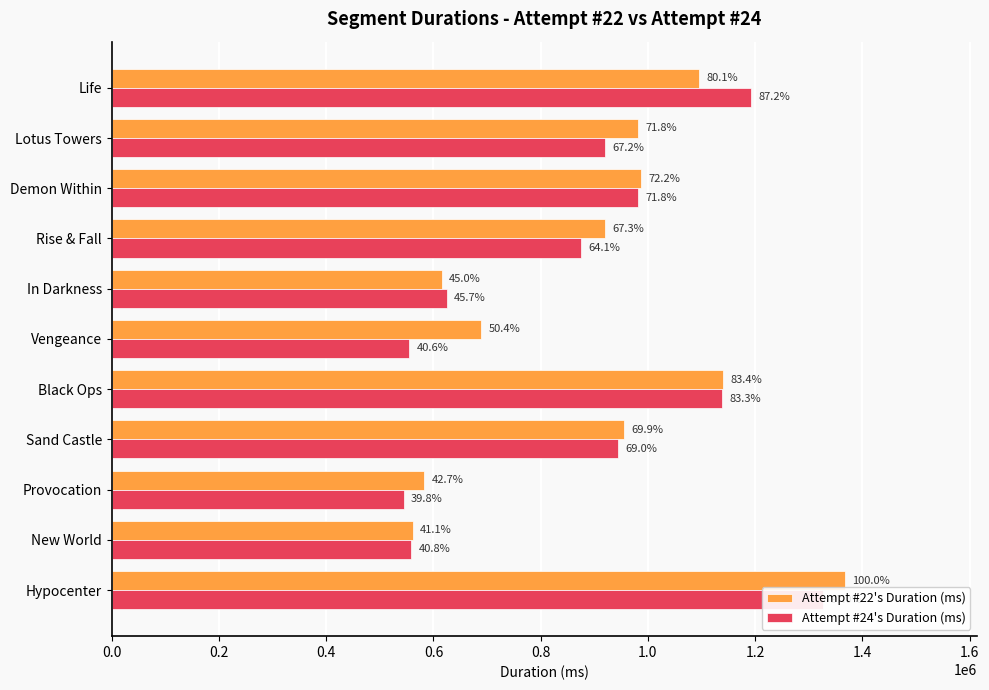

Reading right to left, transcribe all the data shown in this chart.

Attempt #22's Duration (ms): 1095140	981344	987511	919669	615792	688579	1139581	955702	583150	561223	1367099
Attempt #24's Duration (ms): 1191665	919296	981595	875698	624898	554755	1138226	943622	544115	558189	1326535